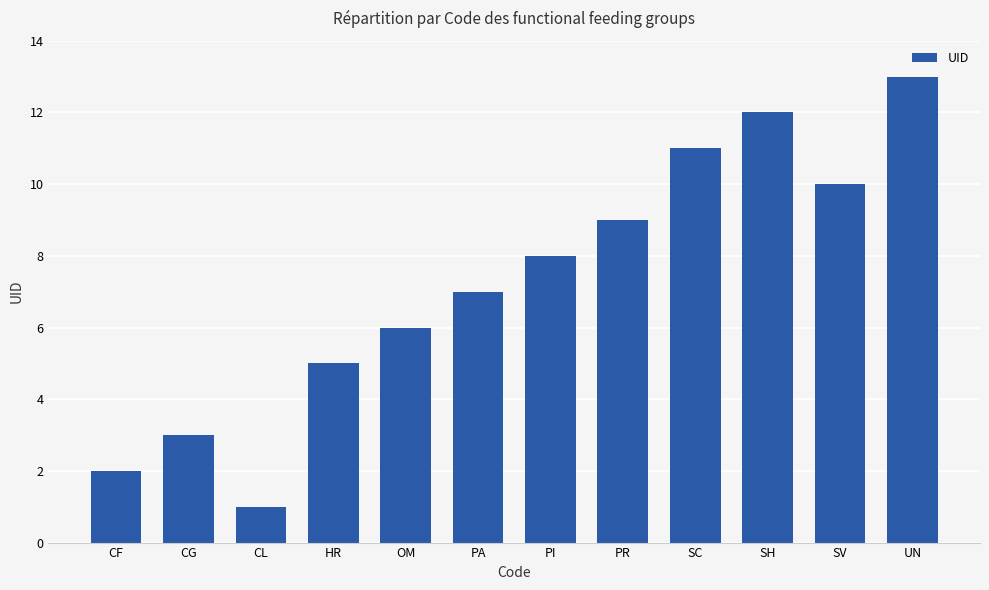

Rank the categories by value from lowest to highest.

CL, CF, CG, HR, OM, PA, PI, PR, SV, SC, SH, UN